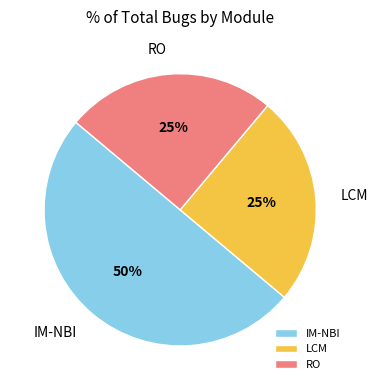

Does LCM account for over 50% of the chart?

No